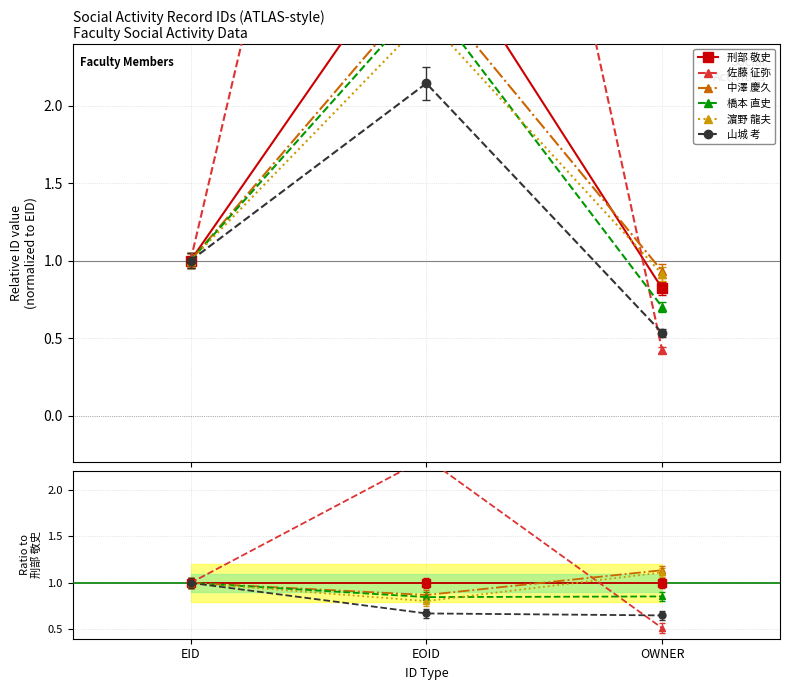

Is the value of 濵野 龍夫 at OWNER greater than the value of 中澤 慶久 at OWNER?

No